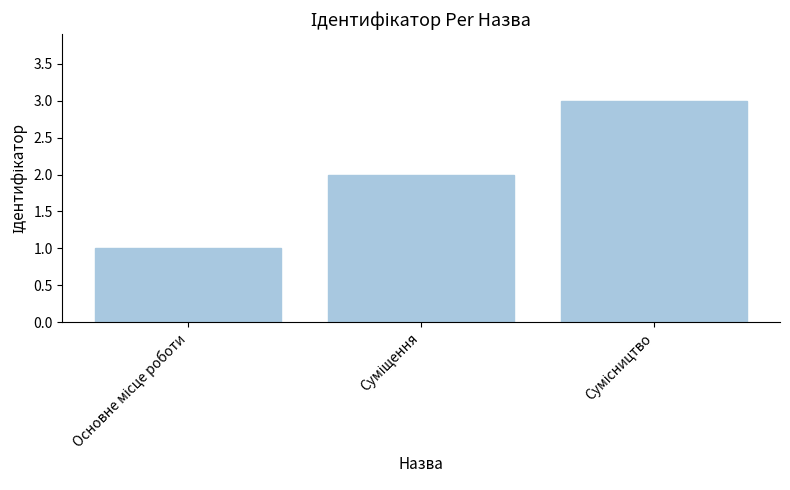

What is the maximum value shown in the chart?

3